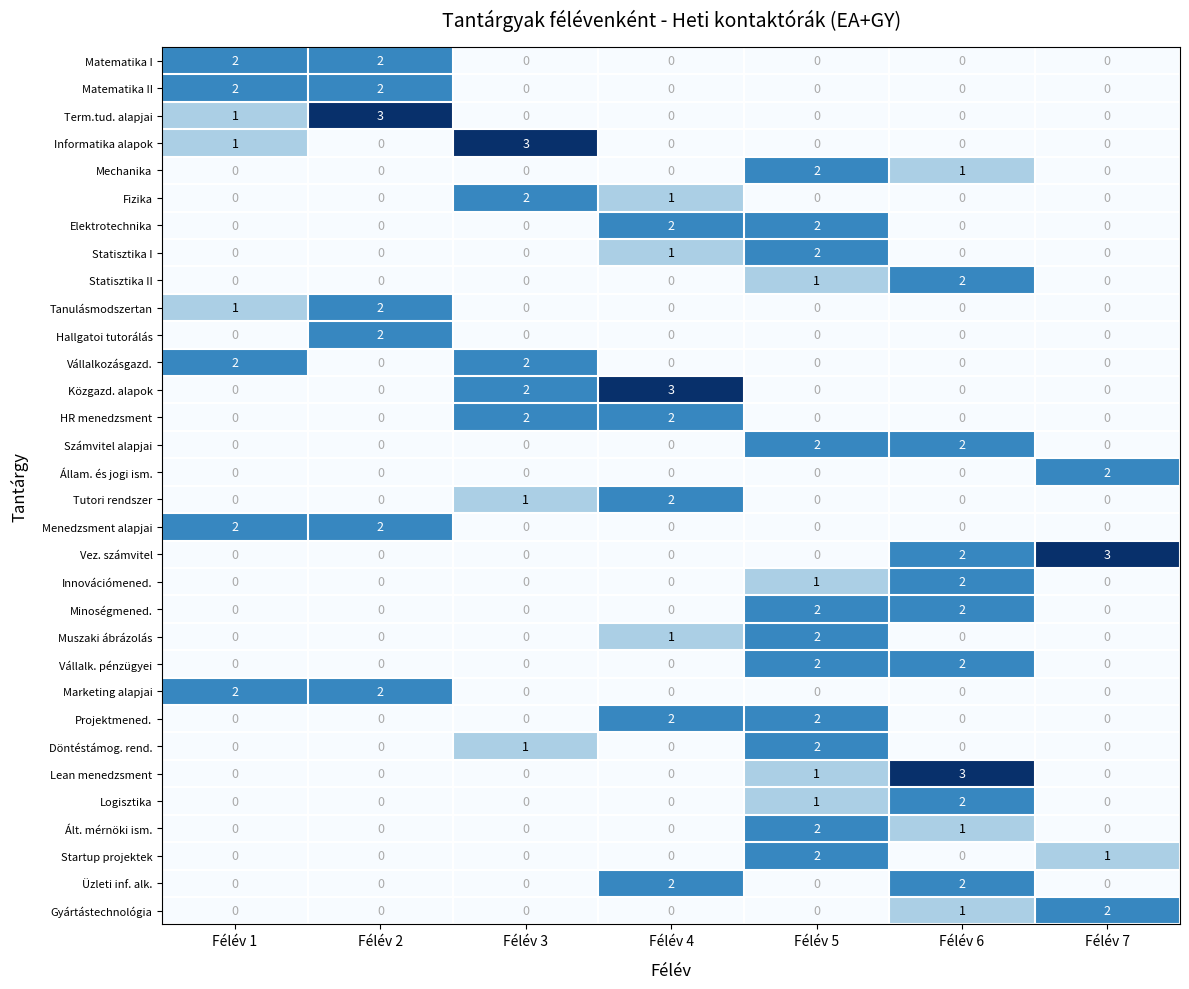

Is the value of Mechanika at Félév 7 greater than the value of Muszaki ábrázolás at Félév 5?

No